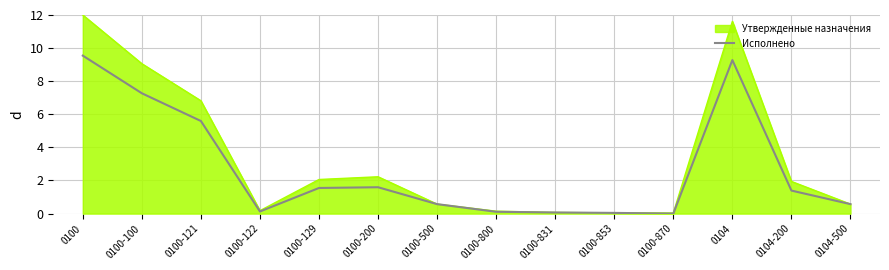

Which series has the largest range (max minus min)?

Утвержденные назначения